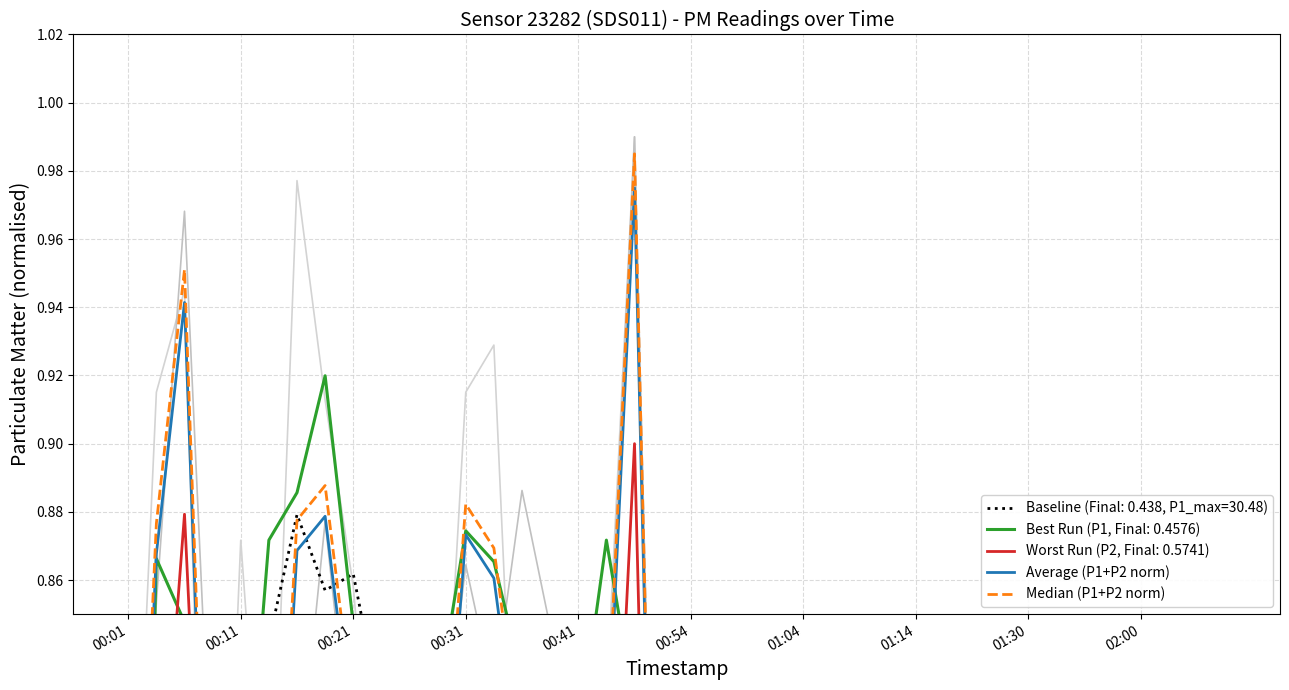

Which category has the lowest value in the Median (P1+P2 norm) series?

01:30